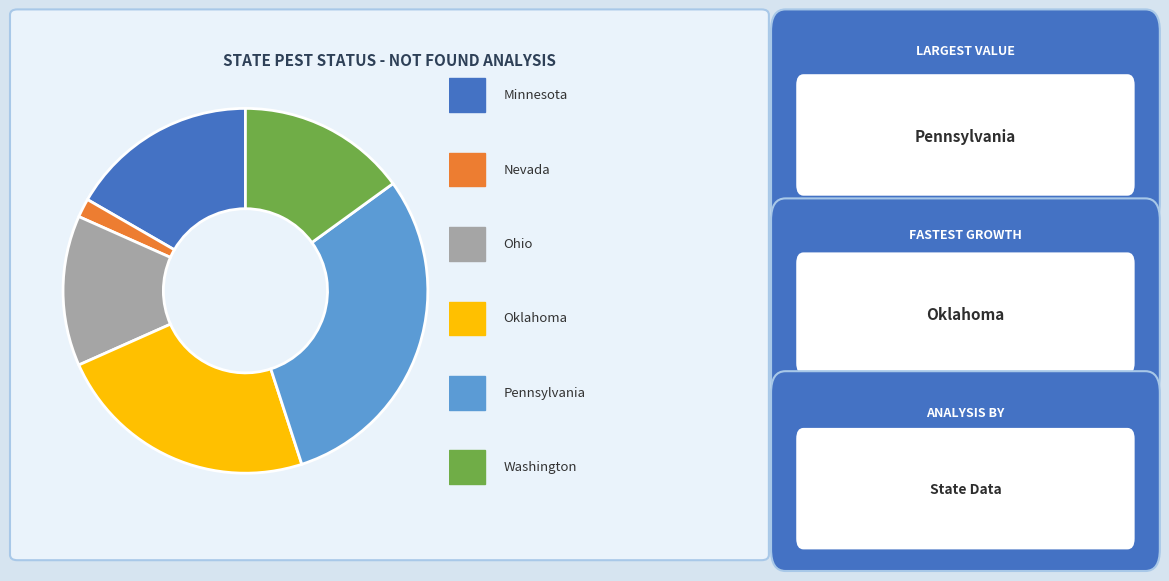

Is there a majority slice in this chart?

No